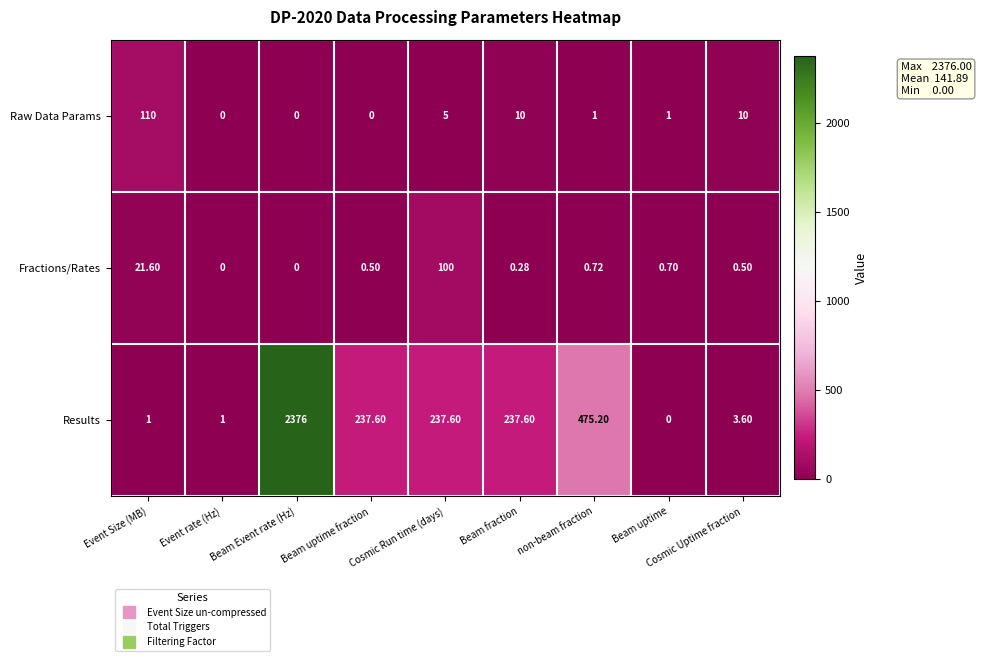

Which series changed the most between Beam uptime and Cosmic Uptime fraction?

Raw Data Params